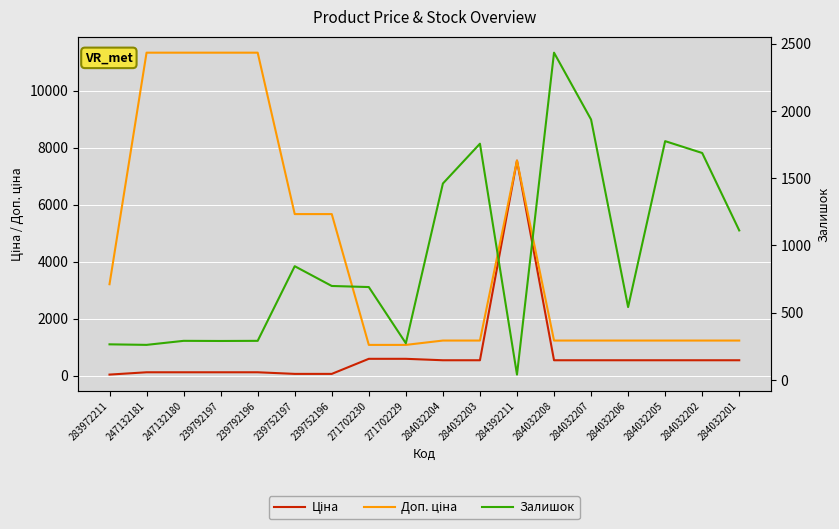

What position from the right is 284032201?

1